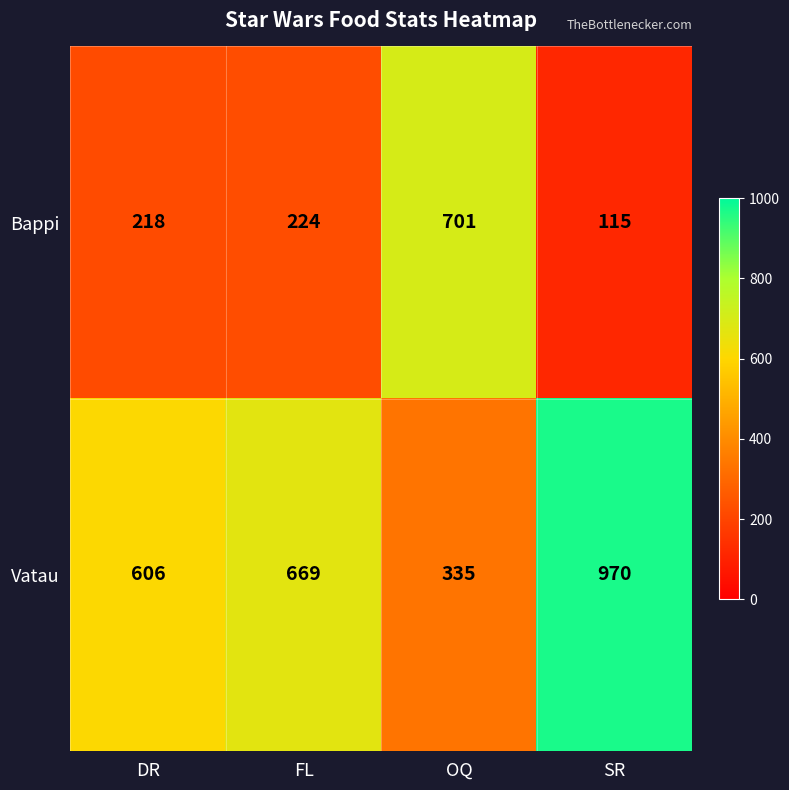

Reading right to left, what are all the values shown in this chart?

Bappi: SR=115	OQ=701	FL=224	DR=218
Vatau: SR=970	OQ=335	FL=669	DR=606